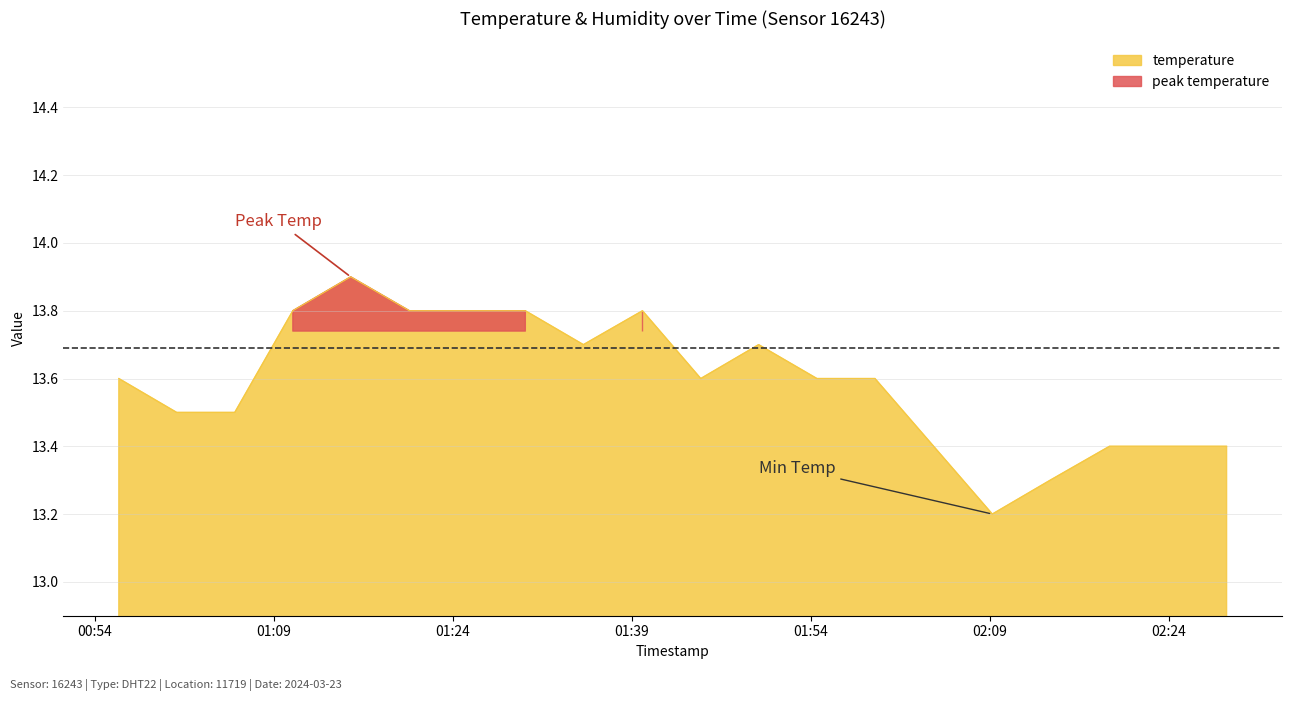

List the labels in order of value, largest first.

2024-03-23T01:15:26, 2024-03-23T01:10:35, 2024-03-23T01:20:21, 2024-03-23T01:25:12, 2024-03-23T01:30:04, 2024-03-23T01:39:53, 2024-03-23T01:34:56, 2024-03-23T01:49:37, 2024-03-23T00:56:00, 2024-03-23T01:44:46, 2024-03-23T01:54:30, 2024-03-23T01:59:22, 2024-03-23T01:00:51, 2024-03-23T01:05:43, 2024-03-23T02:04:17, 2024-03-23T02:19:01, 2024-03-23T02:23:58, 2024-03-23T02:28:50, 2024-03-23T02:14:03, 2024-03-23T02:09:12